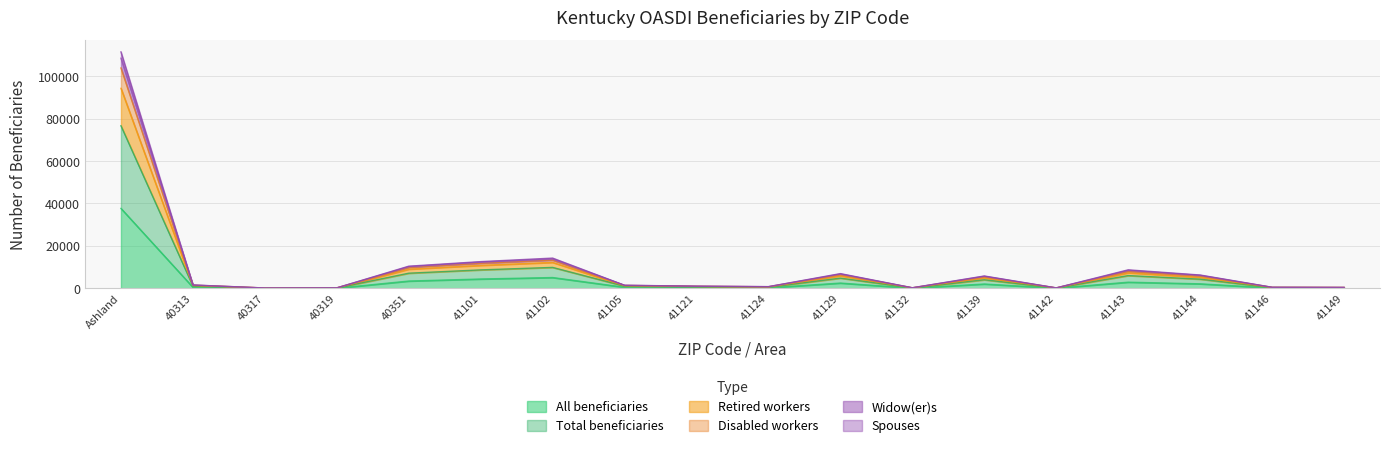

At which label does All beneficiaries reach its peak?

Ashland